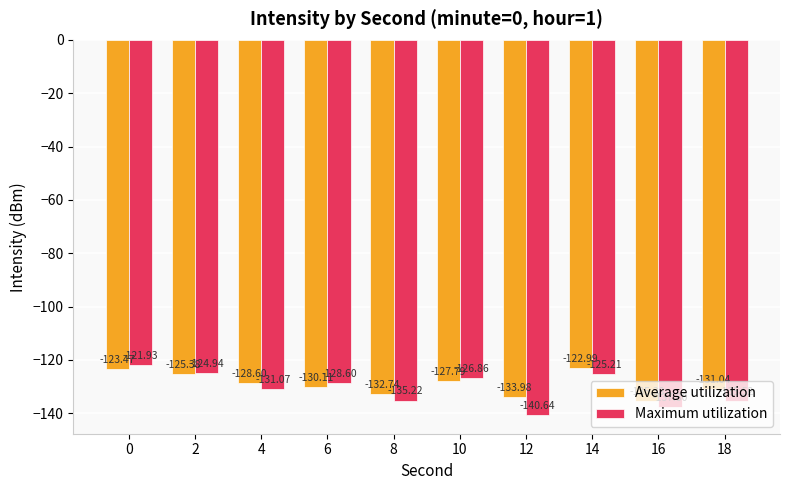

What is the sum of the Maximum utilization values at 16 and 0?

-259.7